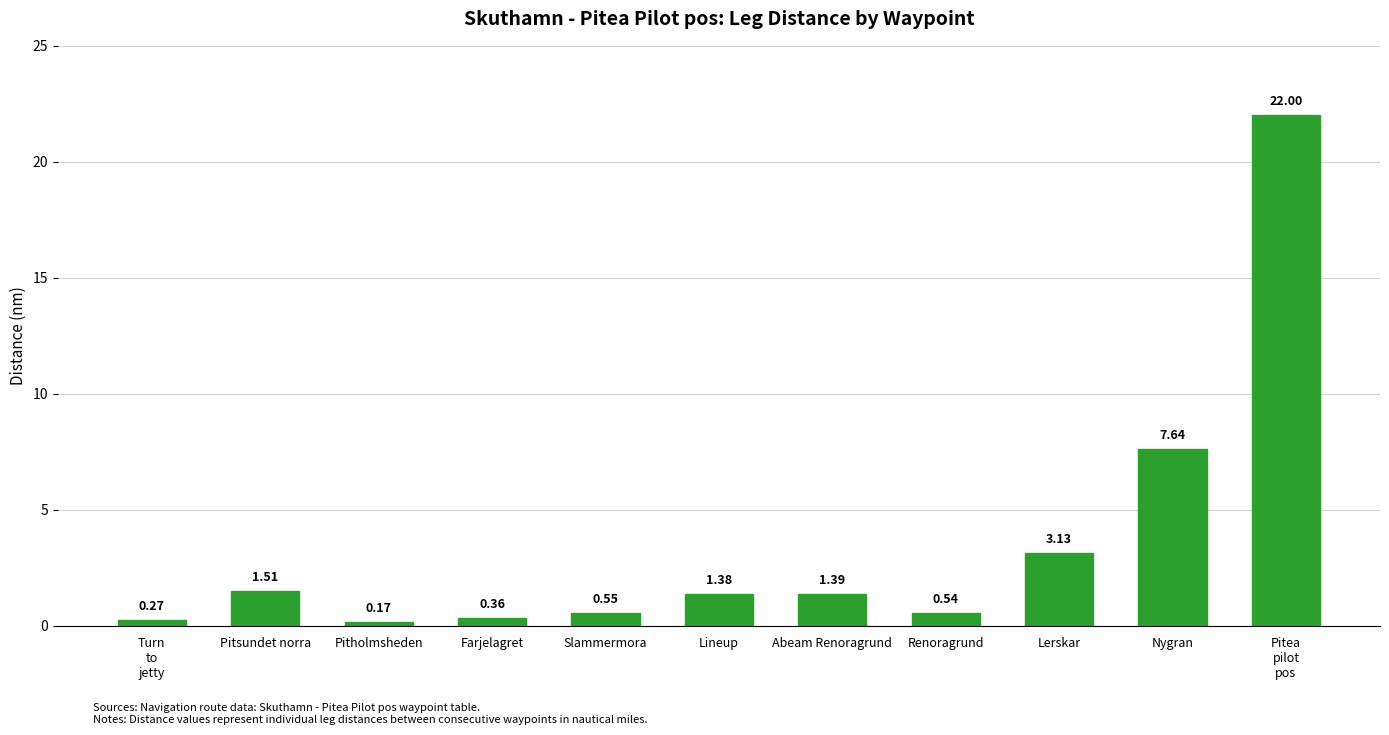

How many data points are less than 1?

5